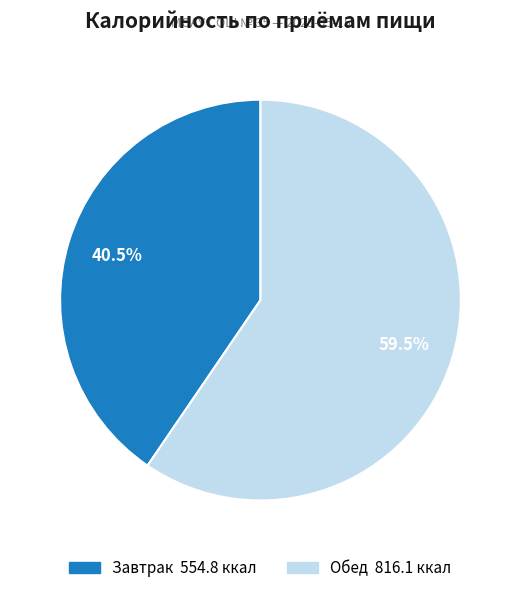

The Обед slice represents 71% of the pie. True or false?

False